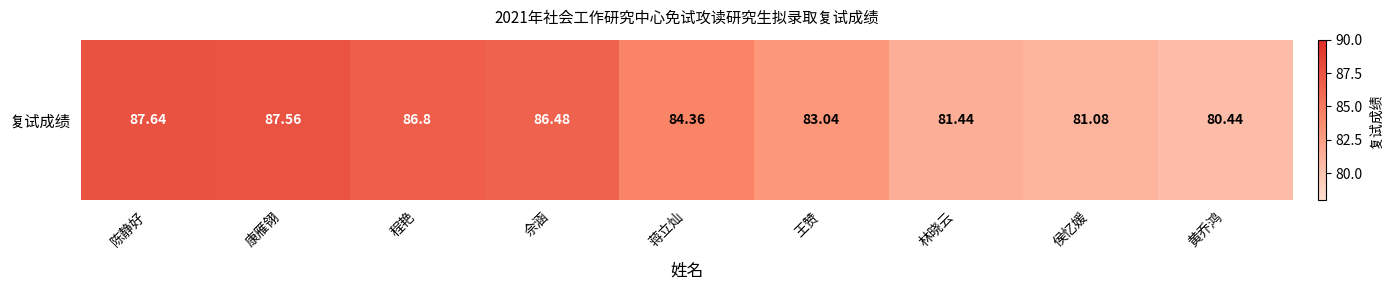

What is the minimum value shown in the chart?

80.4